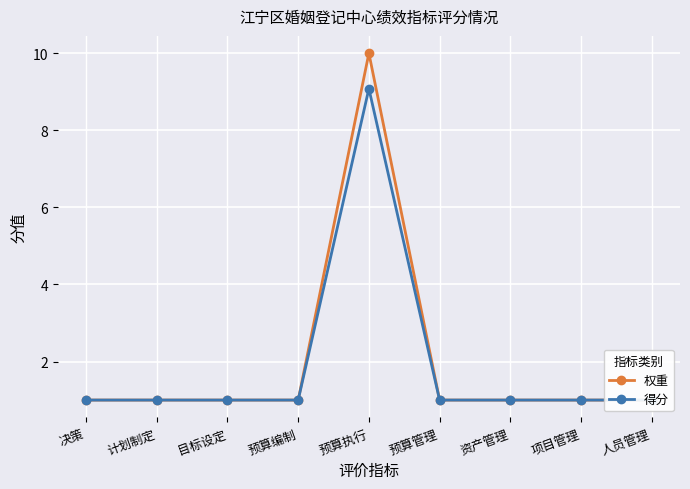

What is the maximum value for 权重?

10.0